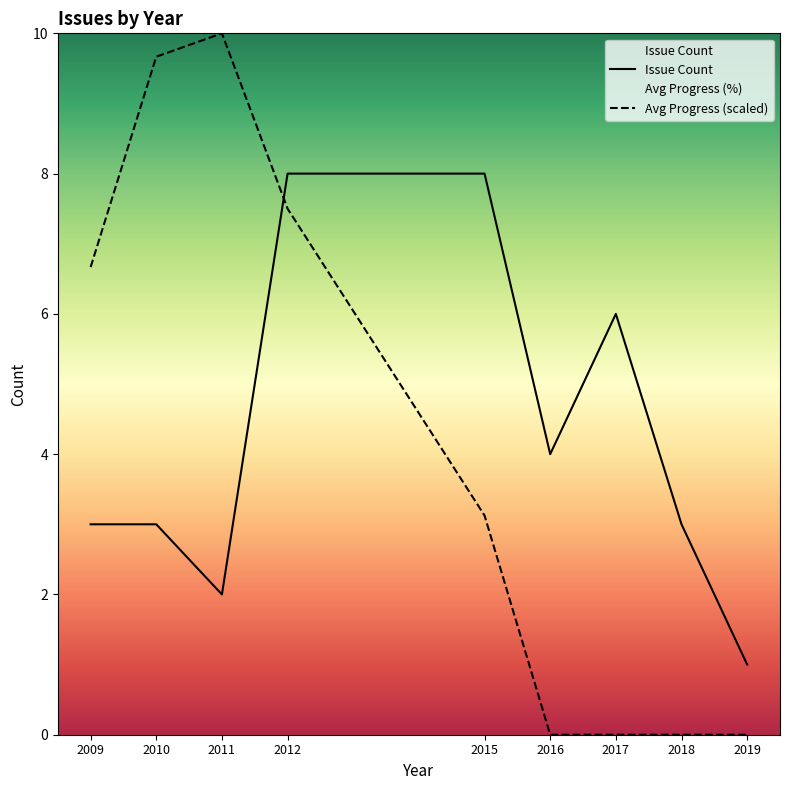

Between 2011 and 2018, which is larger?

2018